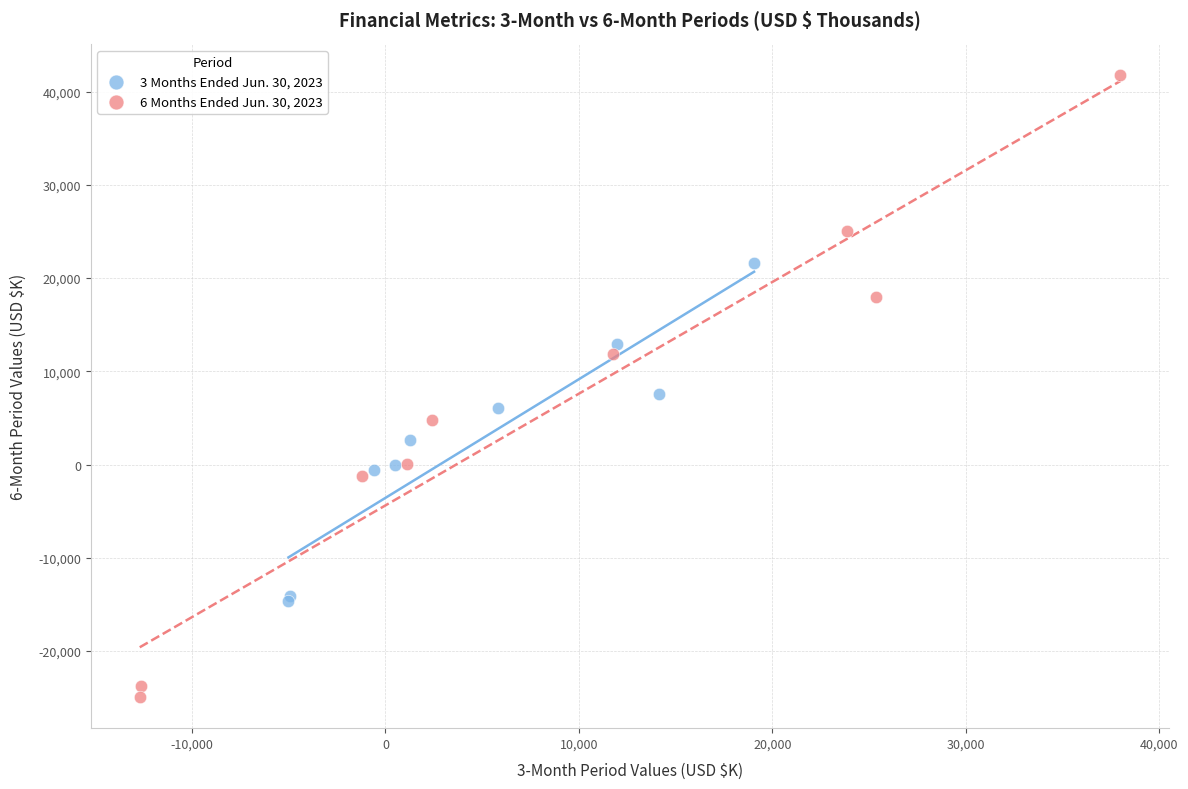

What are all the series names shown in the legend?

3 Months Ended Jun. 30, 2023, 6 Months Ended Jun. 30, 2023